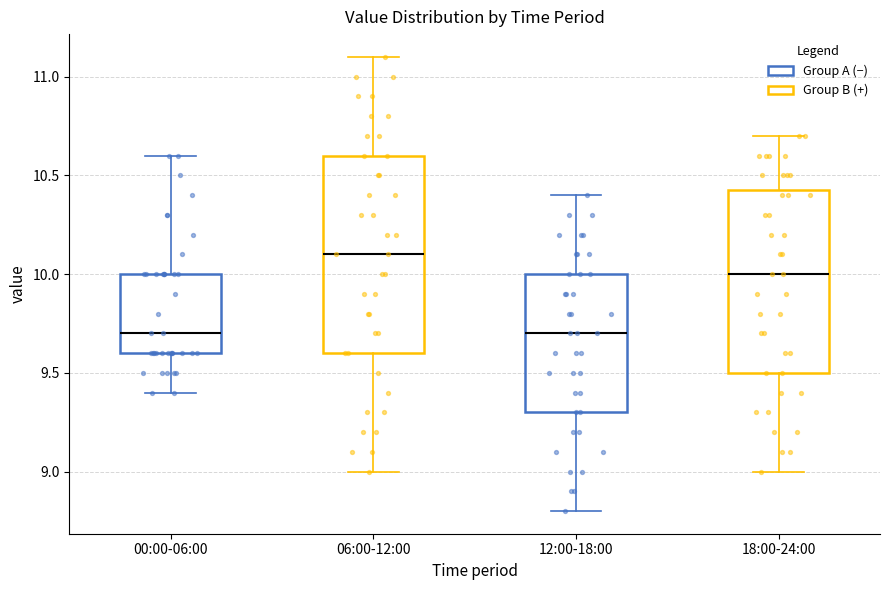

Where is the upper edge of the box for 12:00-18:00 on the y-axis? The values are not printed on the chart, so give them approximately, as read against the axis.

10.00